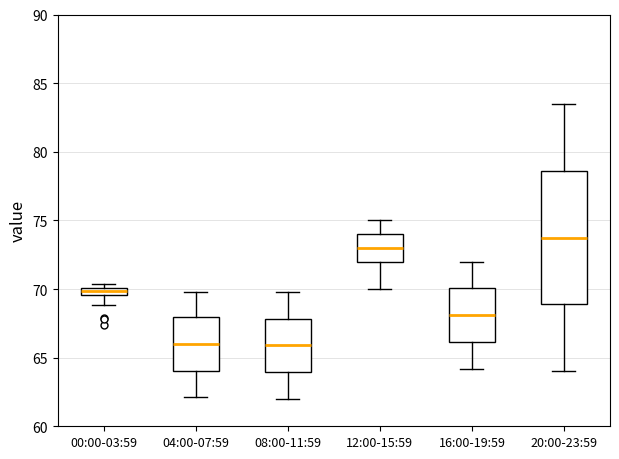

Where does the upper whisker of the box for 16:00-19:59 end on the y-axis? The values are not printed on the chart, so give them approximately, as read against the axis.

72.0